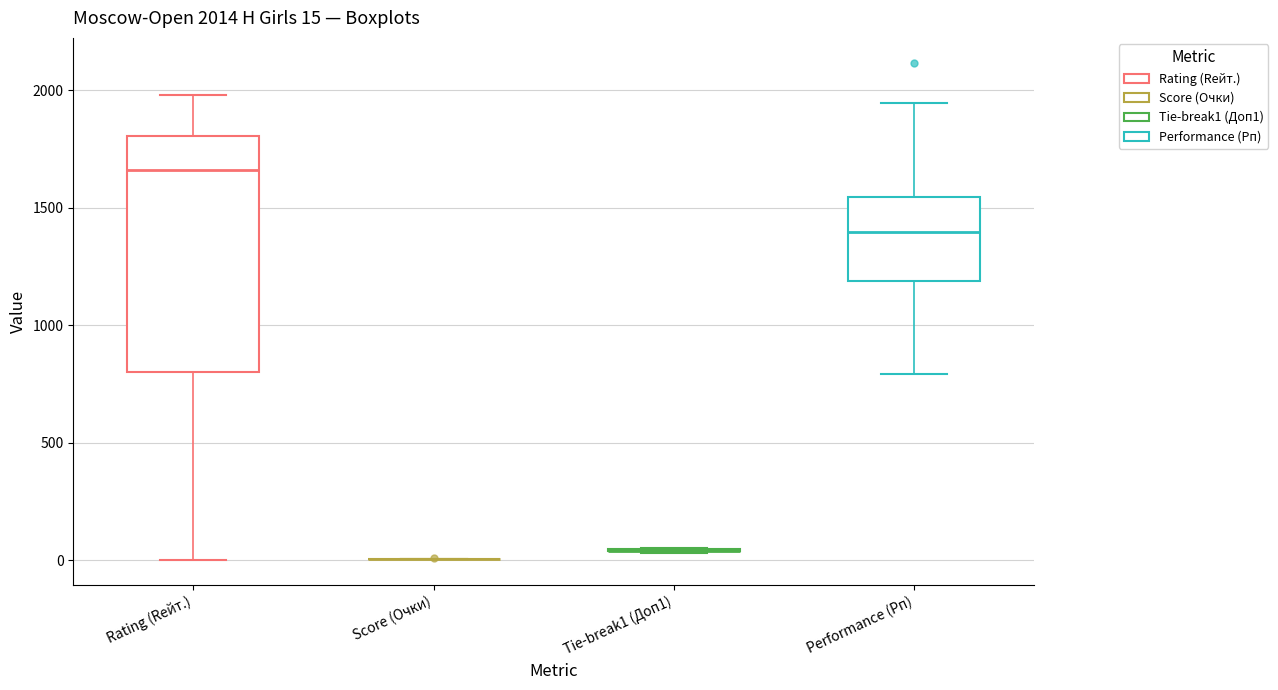

Which box is the tallest, from its lower edge to its upper edge?

Rating (Rейт.)